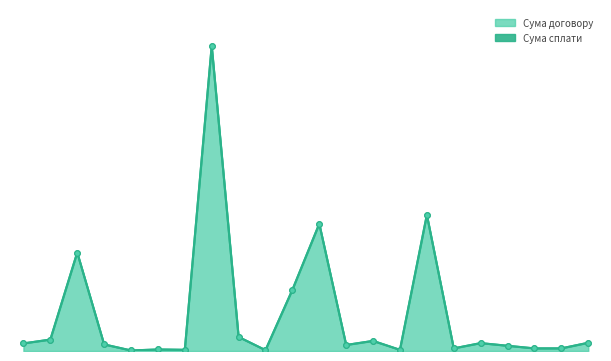

Is it true that Сума договору equals 36233.4 at 16?

False